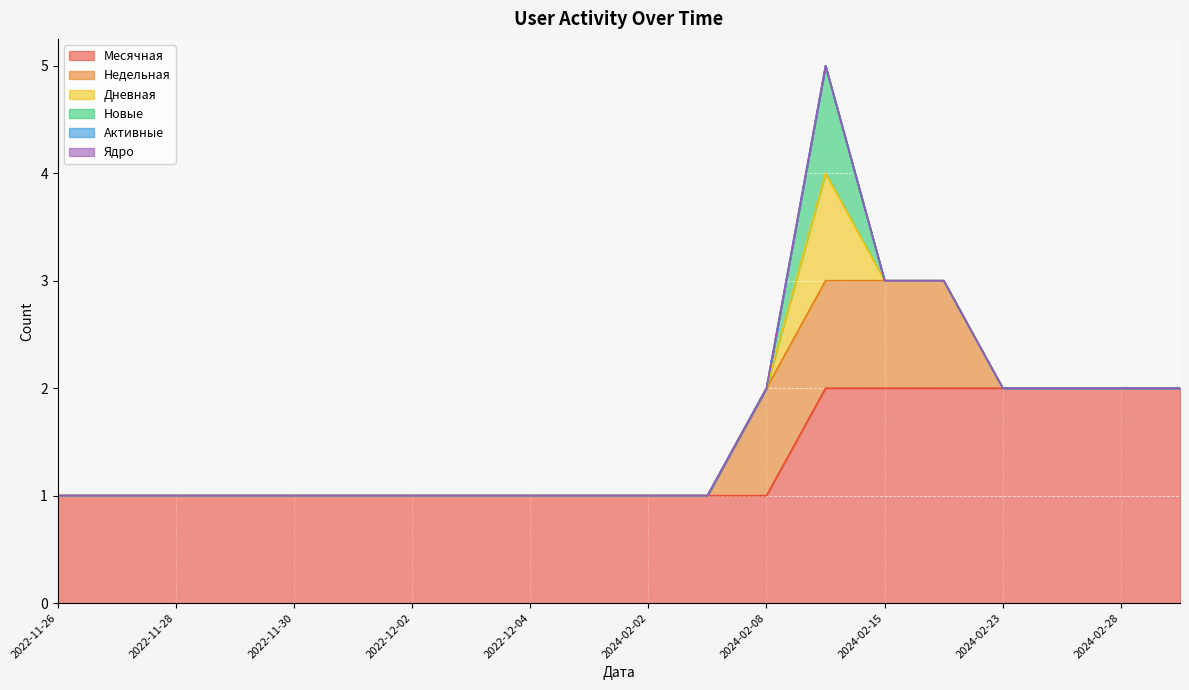

What is the difference between the second highest and second lowest values in the Месячная series?

1